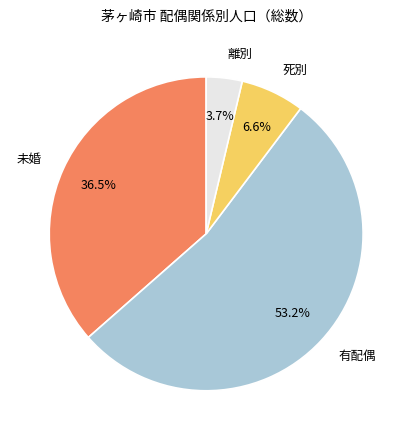

What is the total percentage of 未婚 and 死別?

43.1%